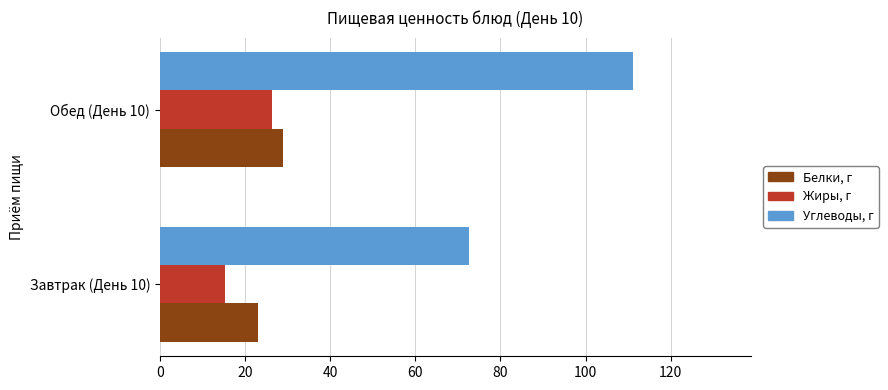

What is the difference between the Белки, г values at Завтрак (День 10) and Обед (День 10)?

6.1